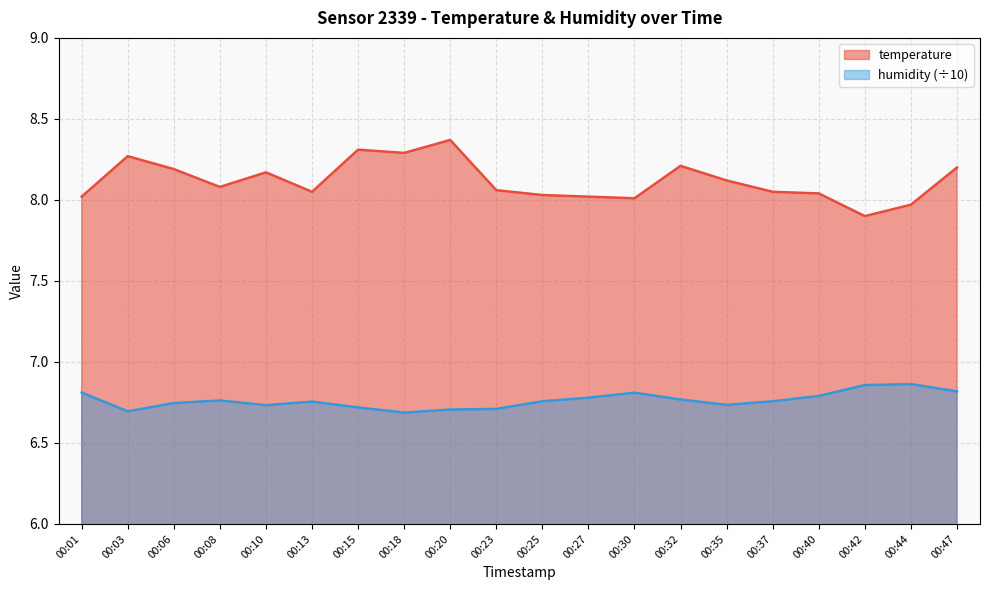

True or false: humidity and temperature intersect in this chart.

False